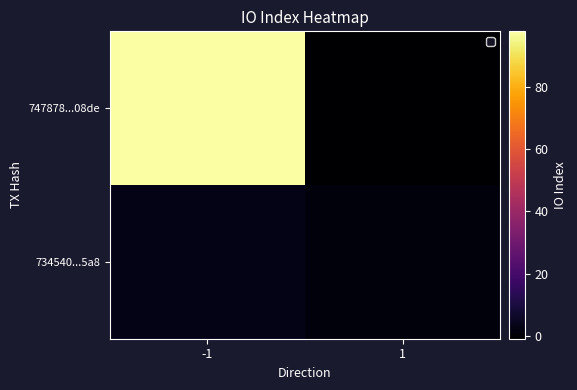

Which series has the largest range (max minus min)?

747878...08de